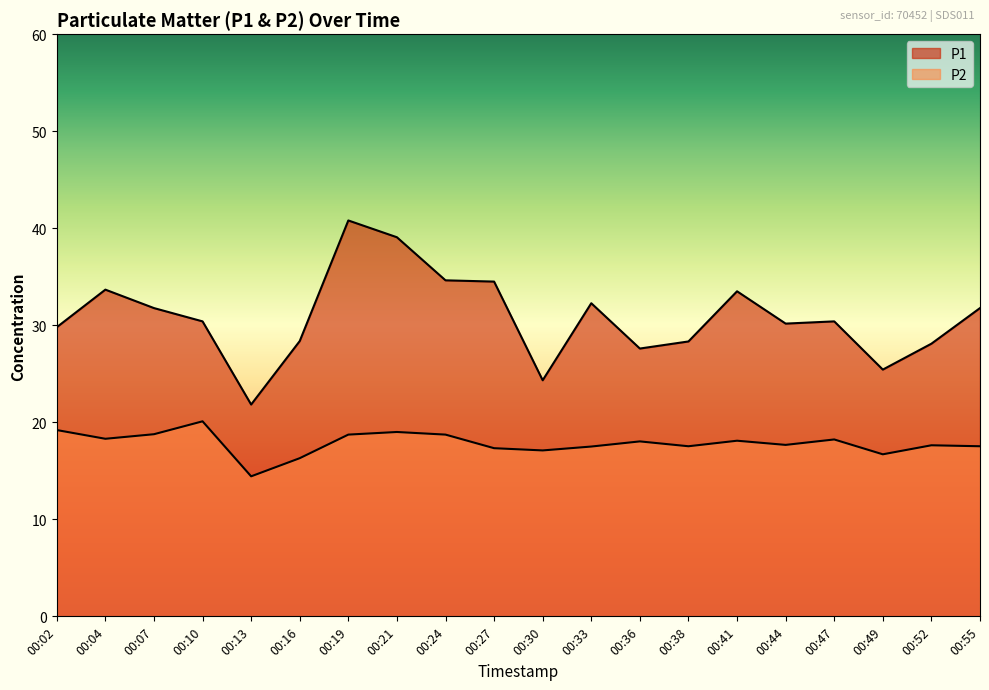

Does the chart have visible grid lines?

No